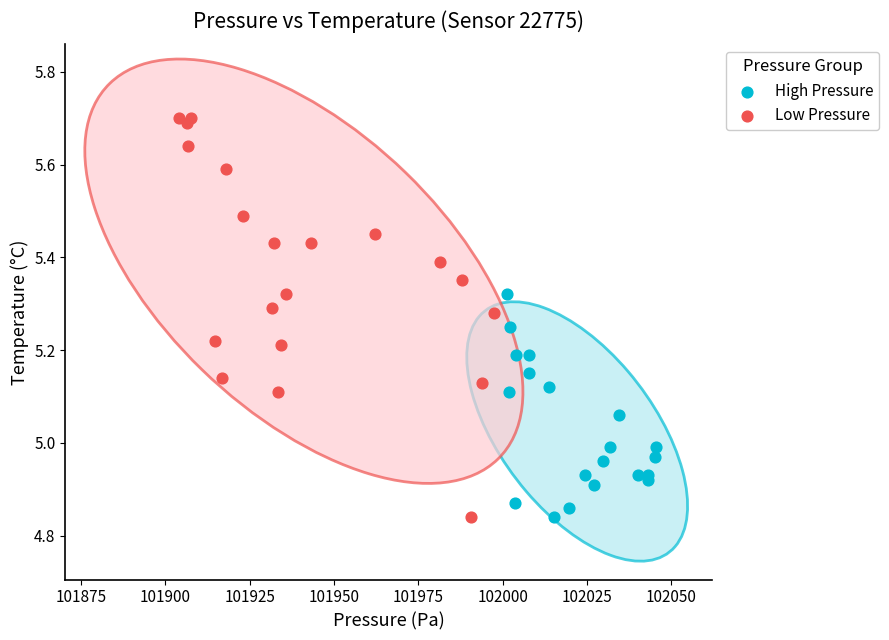

Which series reaches the maximum Y coordinate?

Low Pressure